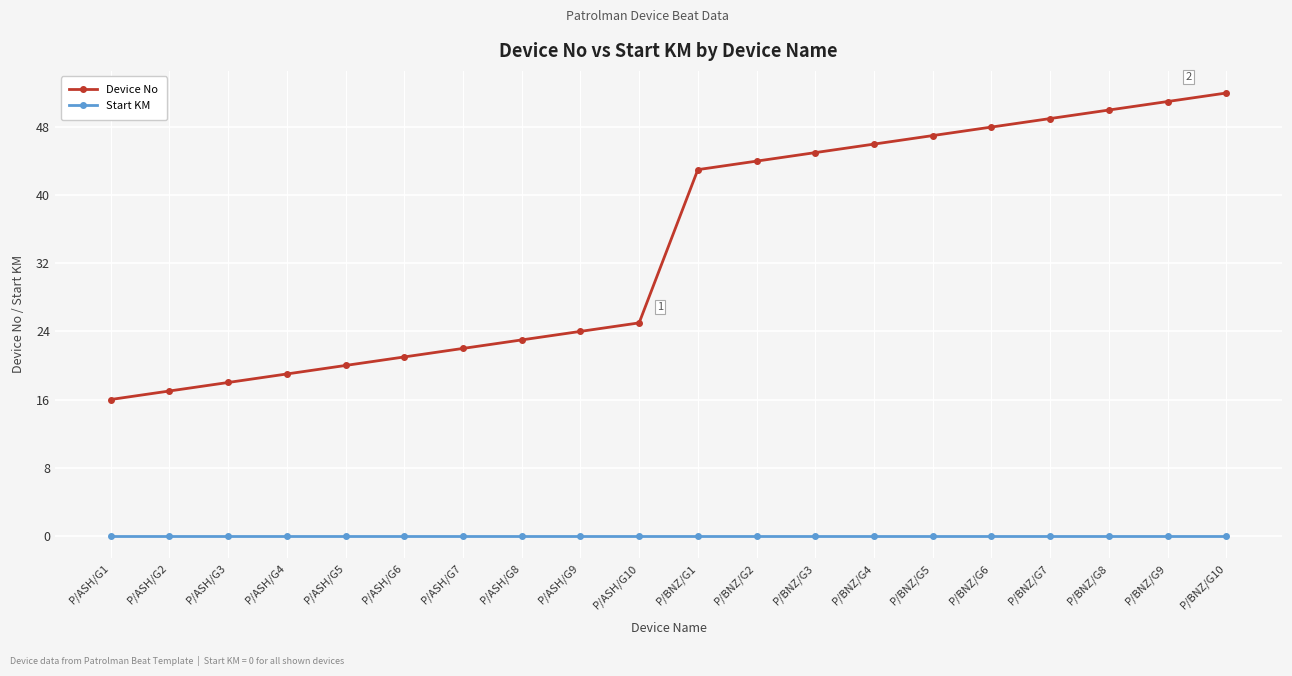

What position from the right is P/ASH/G8?

13